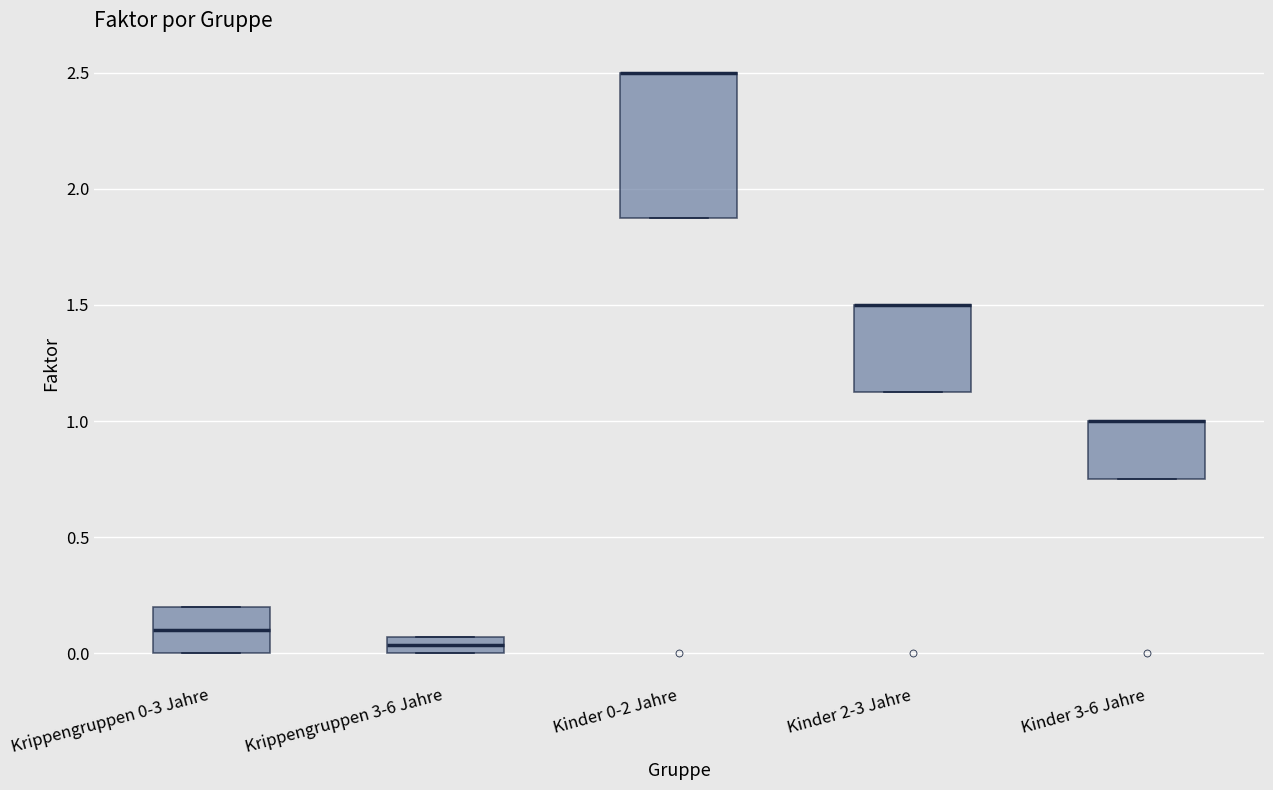

Where is the upper edge of the box for Kinder 0-2 Jahre on the y-axis? The values are not printed on the chart, so give them approximately, as read against the axis.

2.50